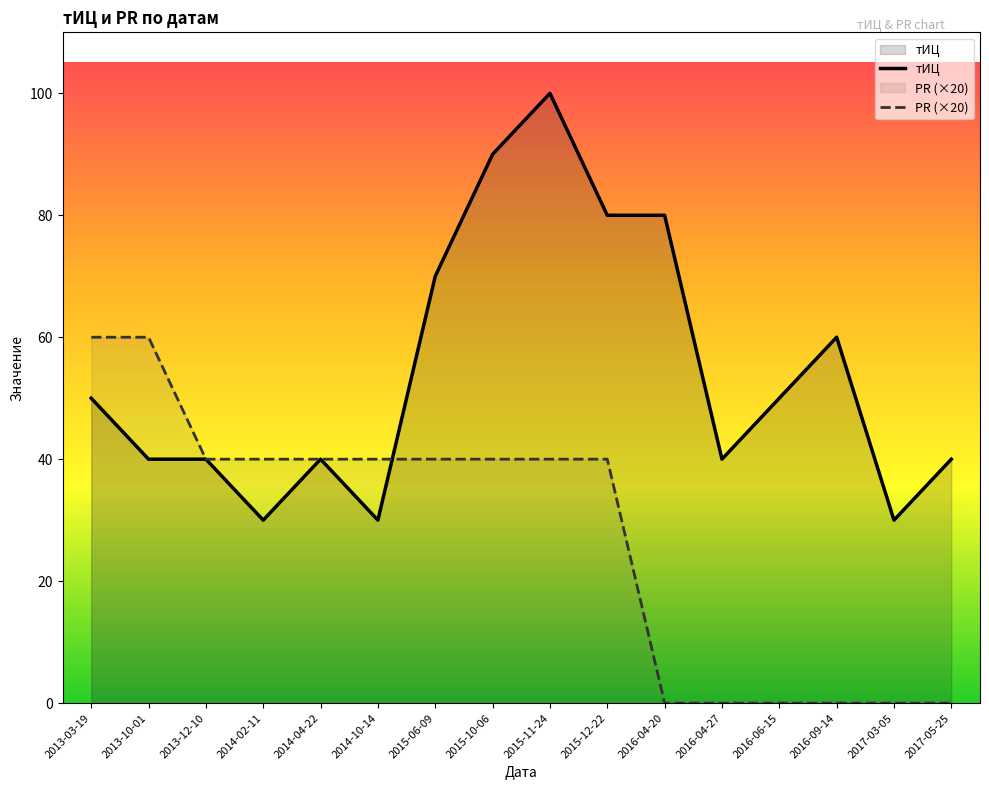

The PR (×20) series shows 57 at 2014-02-11. True or false?

False